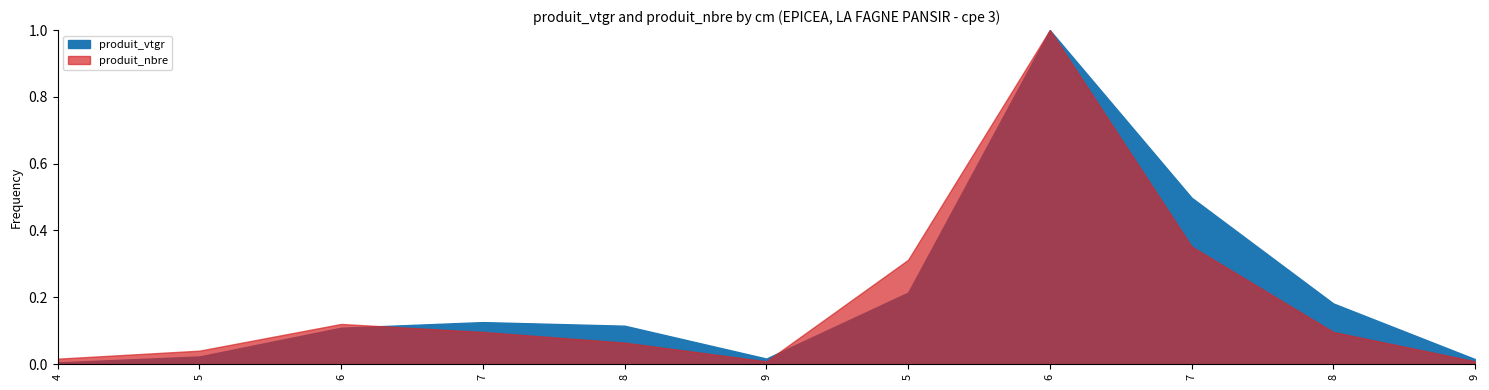

Count the number of categories in the chart.

11